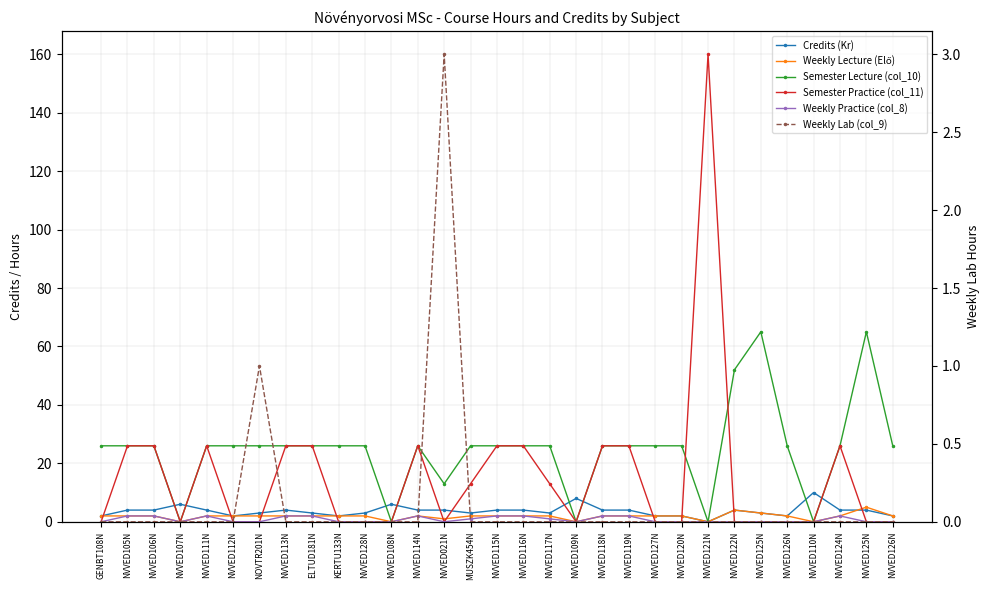

Rank the series by their maximum value, from highest to lowest.

Semester Practice (col_11), Semester Lecture (col_10), Credits (Kr), Weekly Lecture (Elő), Weekly Lab (col_9), Weekly Practice (col_8)